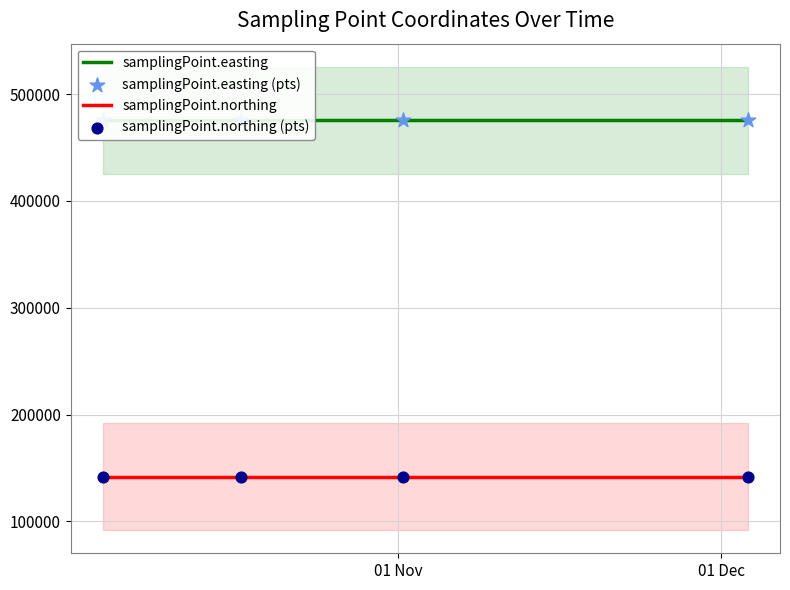

At how many categories does at least one series exceed 469440?

4